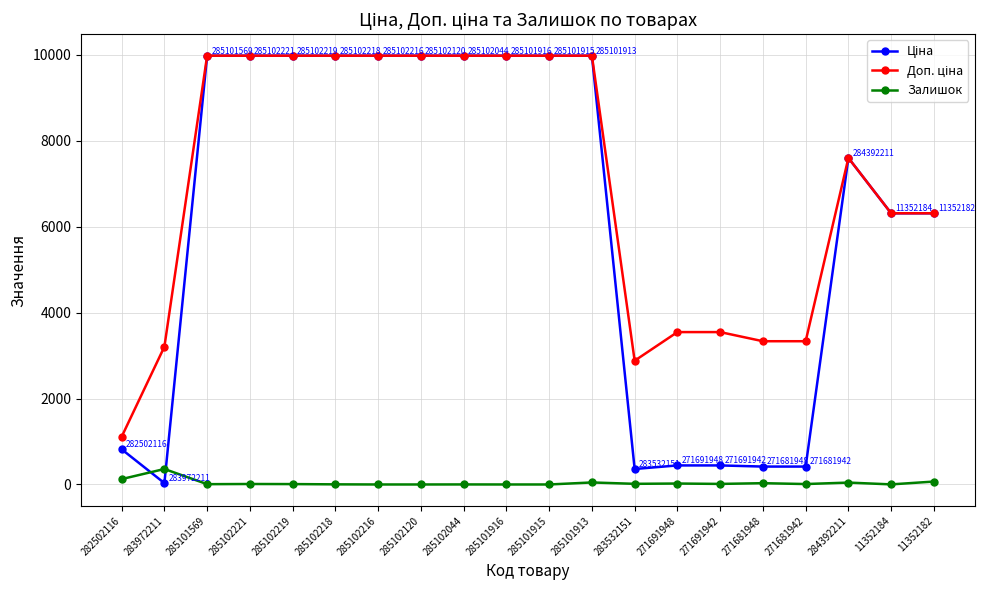

What is the greatest value displayed?

9975.0